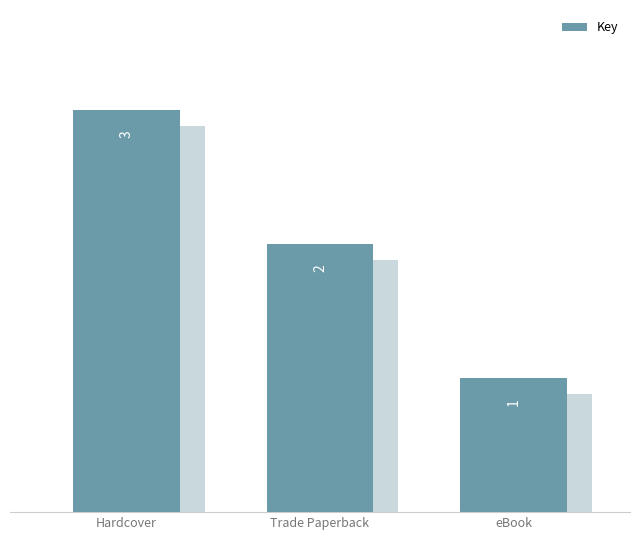

What is the difference between the values at Hardcover and Trade Paperback?

1